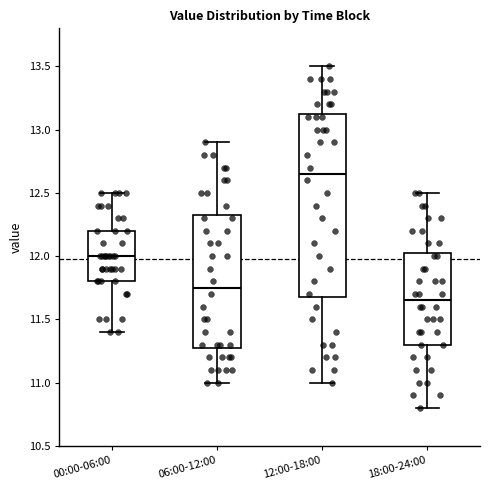

Comparing the boxes themselves (not the whiskers), which one is the tallest?

12:00-18:00